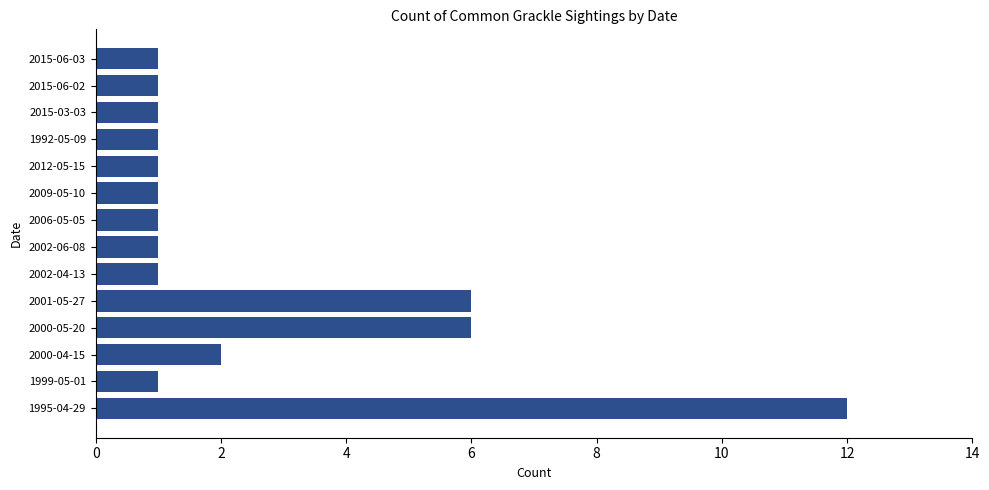

What is the difference between the maximum and minimum values?

11